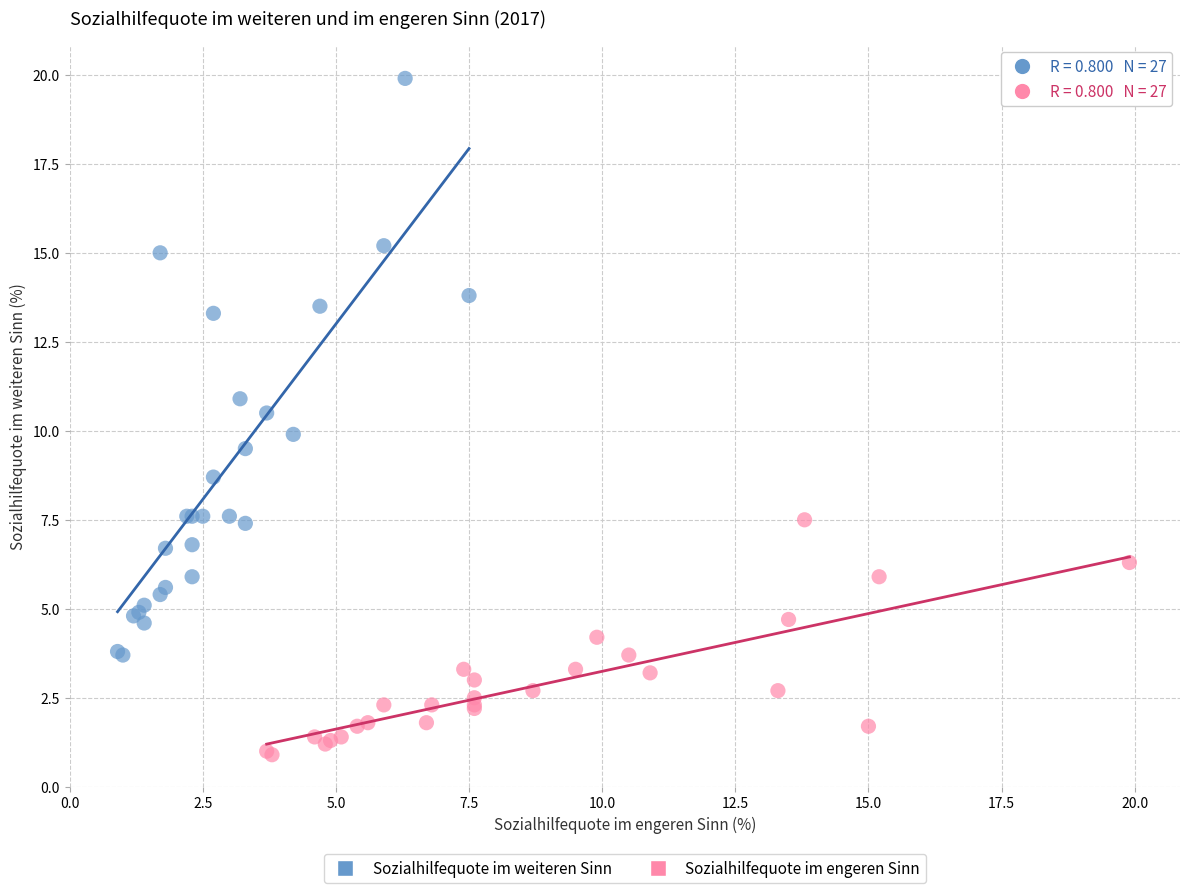

Which series contains the highest Y value?

Sozialhilfequote im weiteren Sinn